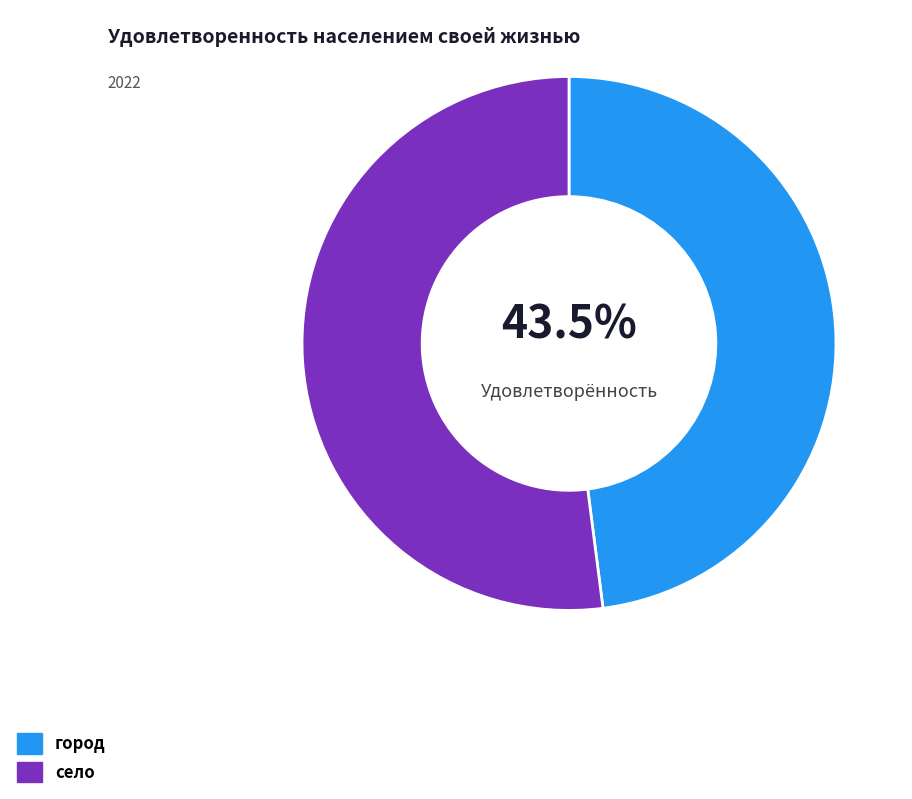

Rank the categories by value from lowest to highest.

город, село